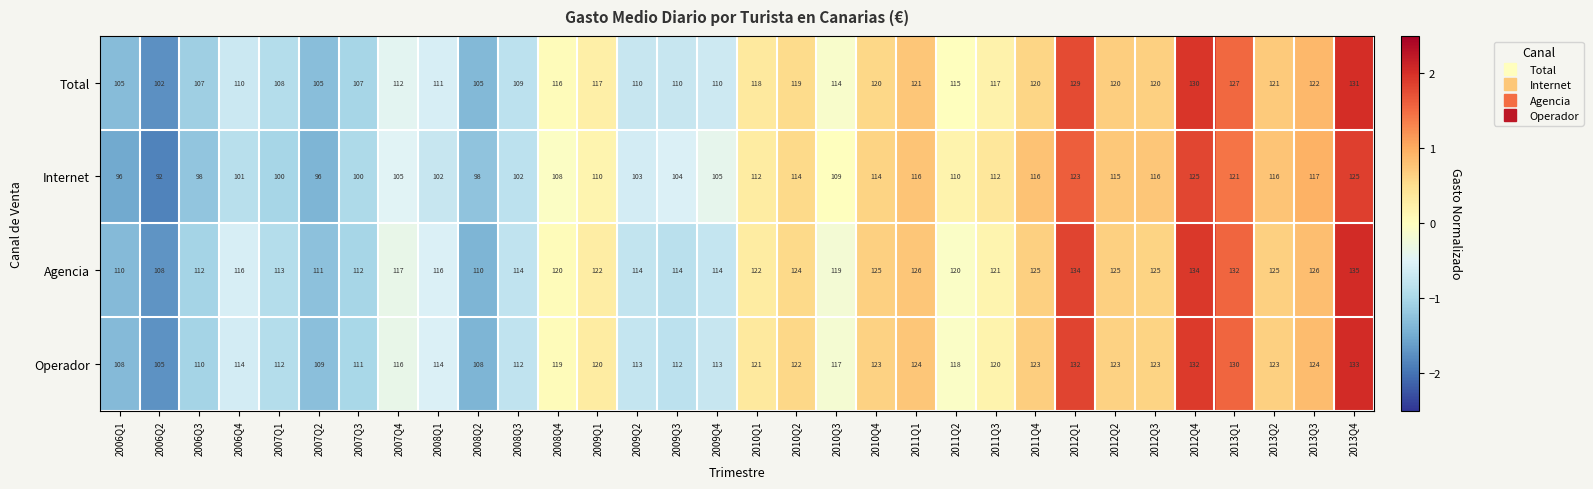

Which series has the largest range (max minus min)?

Internet